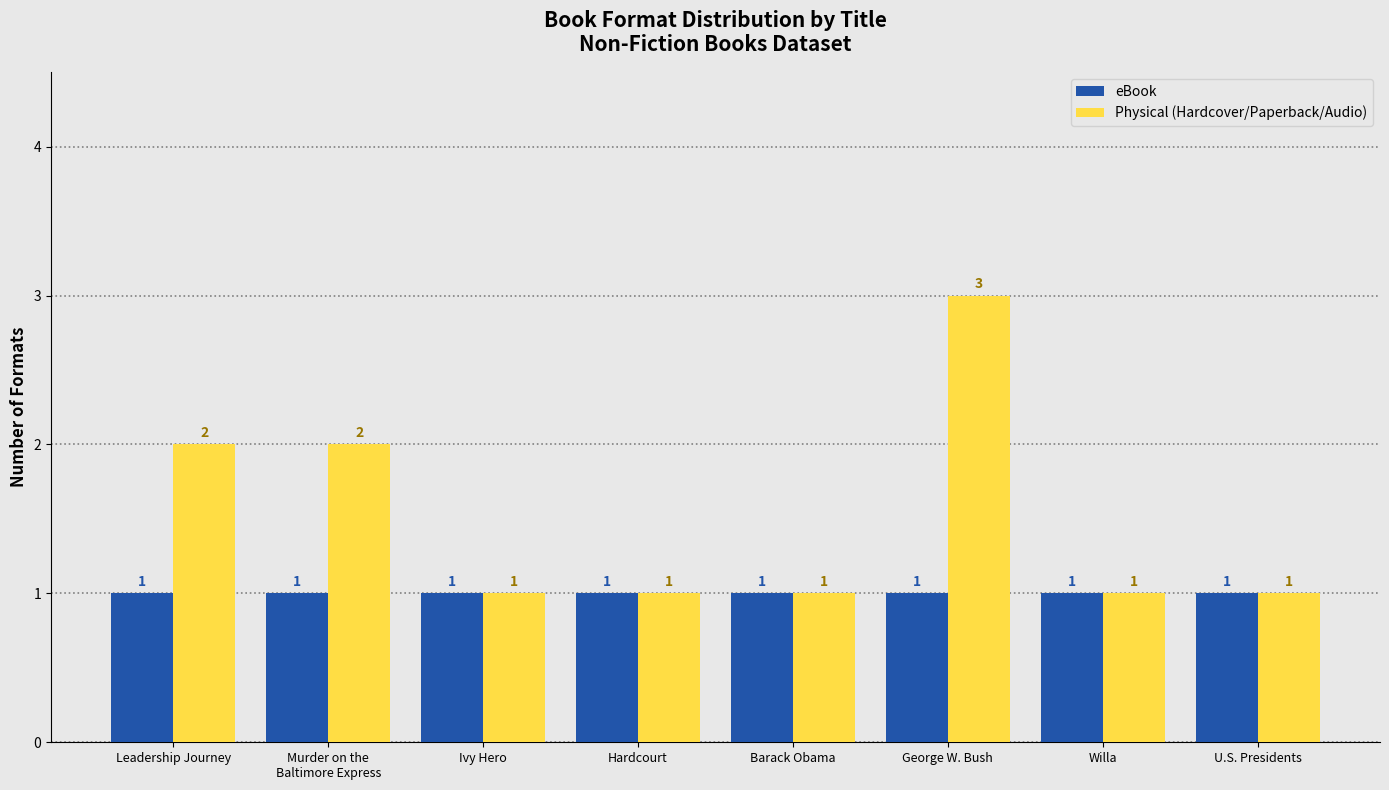

What position from the right is George W. Bush?

3